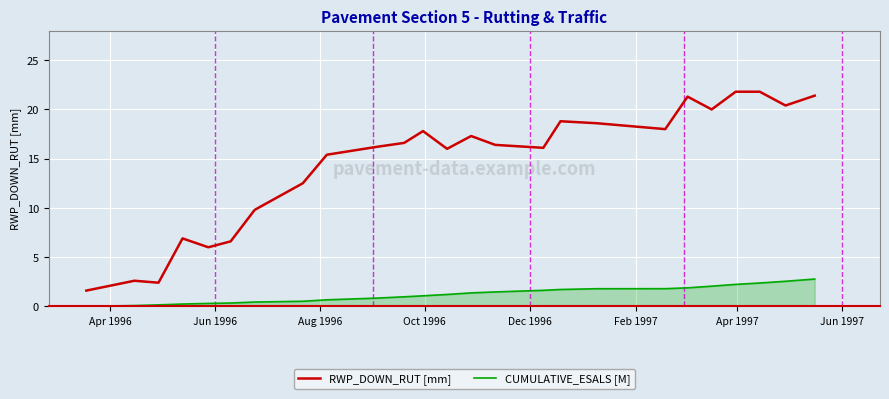

Which series has the largest total across all categories?

RWP_DOWN_RUT [mm]